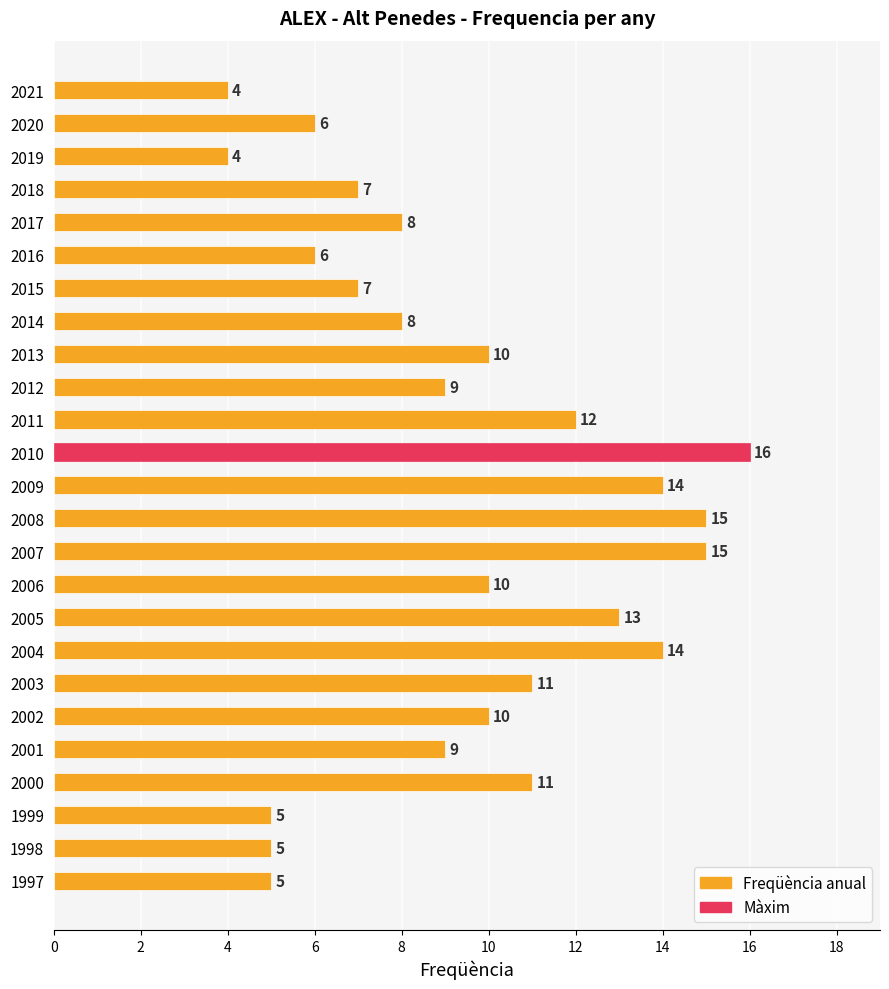

Approximately how many times larger is the value at 2010 compared to 2013?

1.6